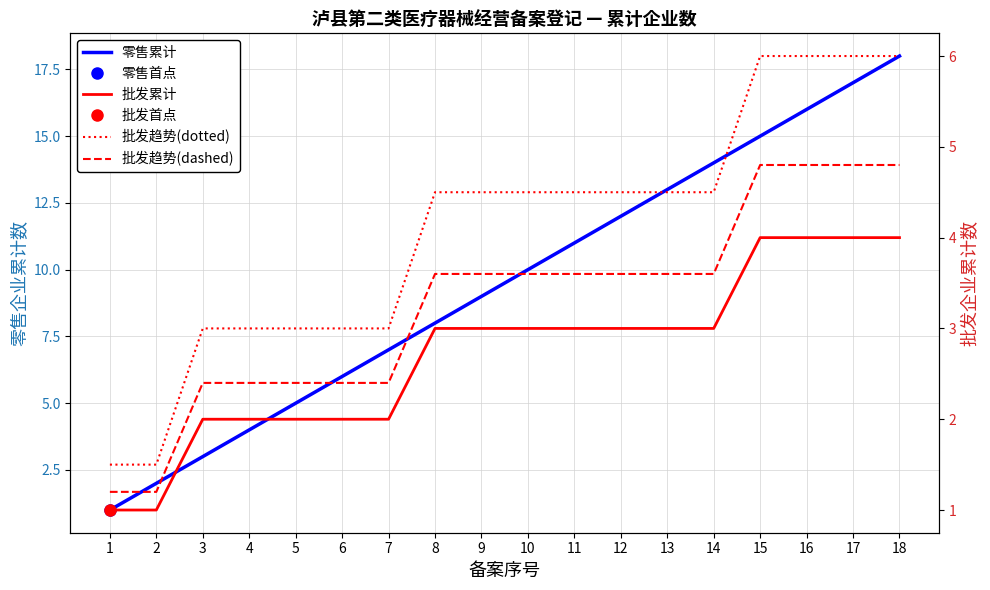

Reading left to right, what are all the values shown in this chart?

零售累计: 1=1.0	2=2.0	3=3.0	4=4.0	5=5.0	6=6.0	7=7.0	8=8.0	9=9.0	10=10.0	11=11.0	12=12.0	13=13.0	14=14.0	15=15.0	16=16.0	17=17.0	18=18.0
批发累计: 1=1.0	2=1.0	3=2.0	4=2.0	5=2.0	6=2.0	7=2.0	8=3.0	9=3.0	10=3.0	11=3.0	12=3.0	13=3.0	14=3.0	15=4.0	16=4.0	17=4.0	18=4.0
批发趋势(dotted): 1=1.5	2=1.5	3=3.0	4=3.0	5=3.0	6=3.0	7=3.0	8=4.5	9=4.5	10=4.5	11=4.5	12=4.5	13=4.5	14=4.5	15=6.0	16=6.0	17=6.0	18=6.0
批发趋势(dashed): 1=1.2	2=1.2	3=2.4	4=2.4	5=2.4	6=2.4	7=2.4	8=3.6	9=3.6	10=3.6	11=3.6	12=3.6	13=3.6	14=3.6	15=4.8	16=4.8	17=4.8	18=4.8